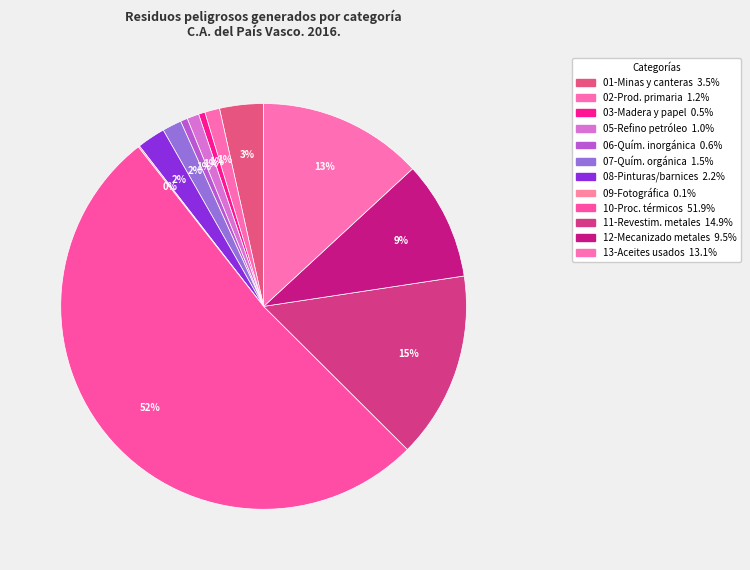

To the nearest percent, what is the average slice percentage?

8%